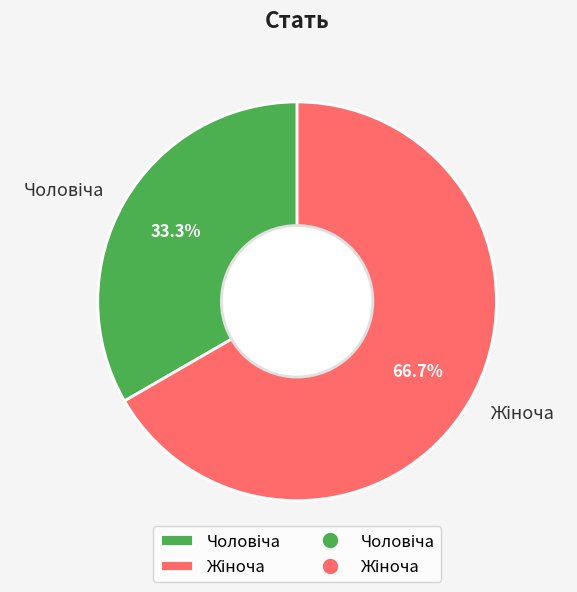

Is there any slice that represents more than half of the pie?

Yes